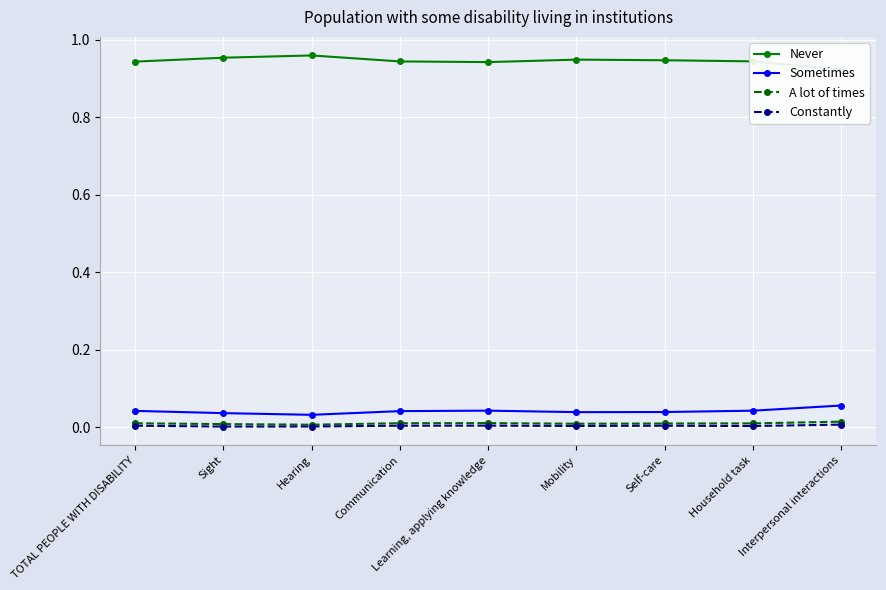

At which category does Sometimes reach its first local valley?

Hearing